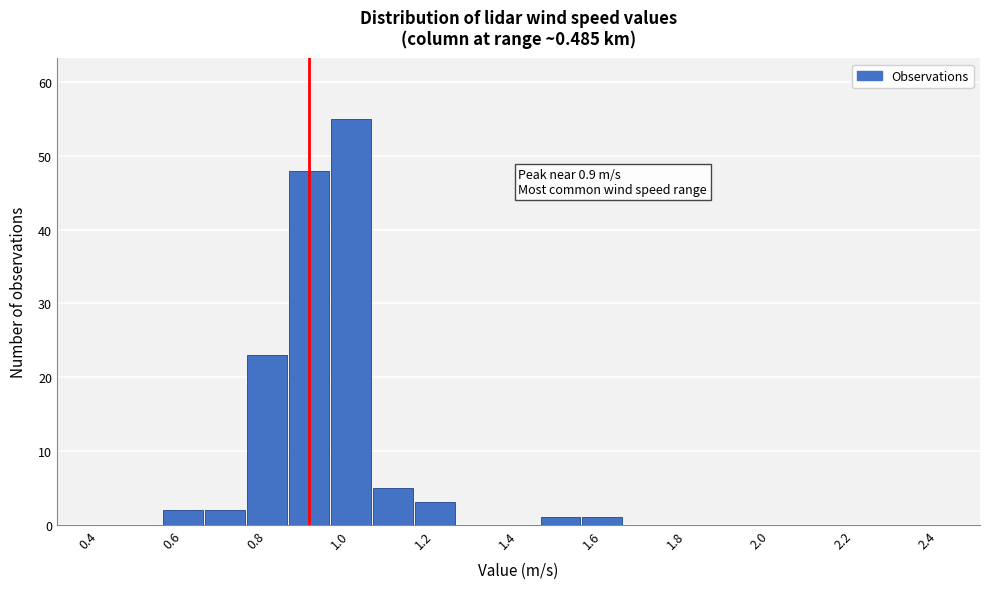

Over which range of the x-axis is the bar tallest?

0.95 to 1.05